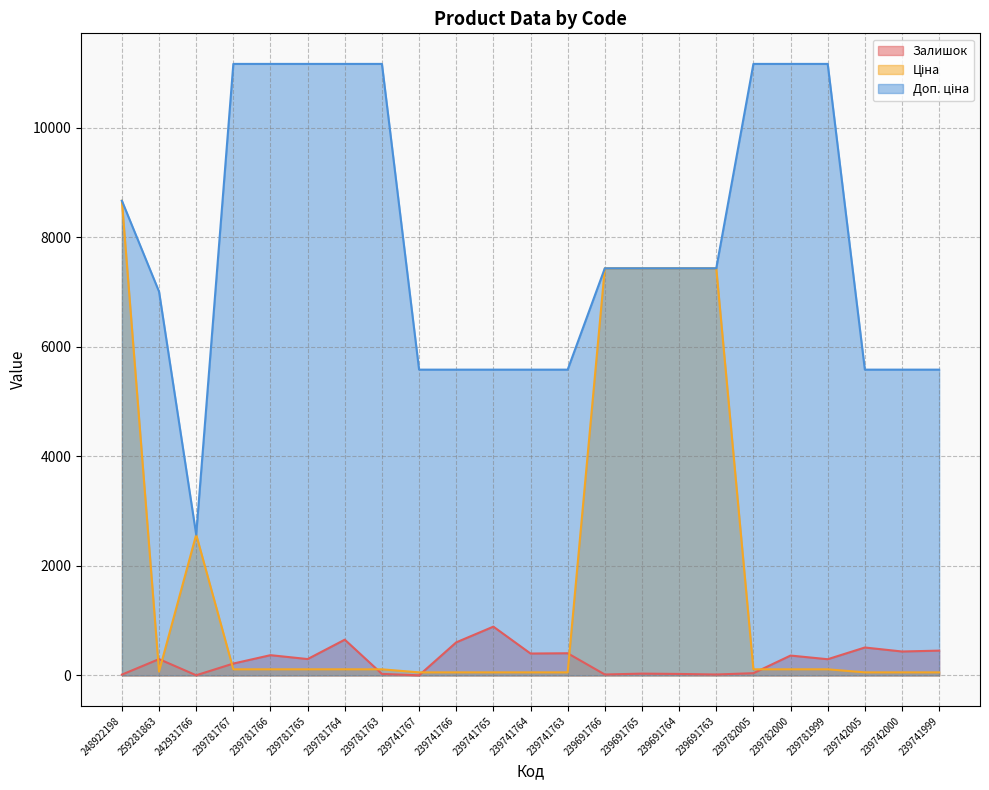

Which series has the largest range (max minus min)?

Ціна